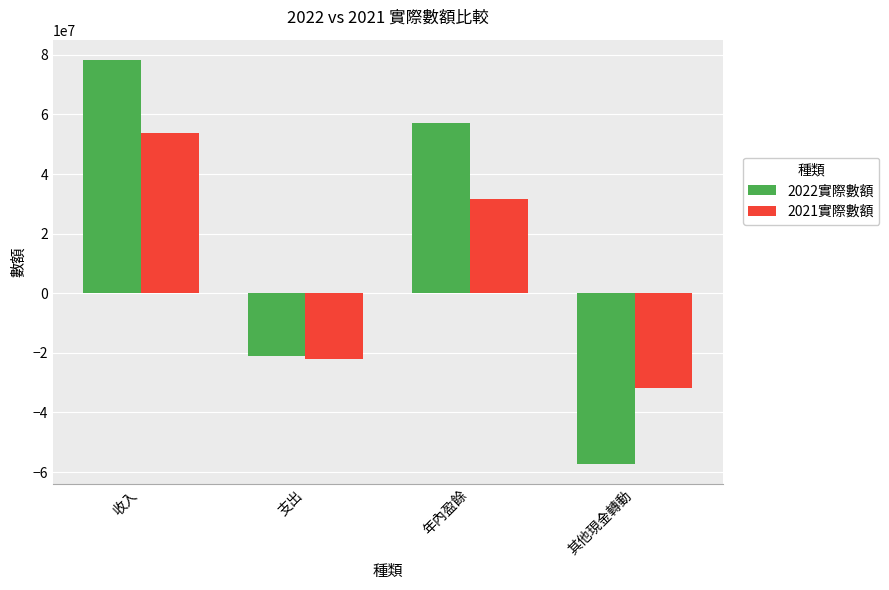

Reading left to right, what are all the values shown in this chart?

2022實際數額: 收入=78328749	支出=-21150564	年內盈餘=57178185	其他現金轉動=-57178185
2021實際數額: 收入=53922034	支出=-22131649	年內盈餘=31790385	其他現金轉動=-31790385